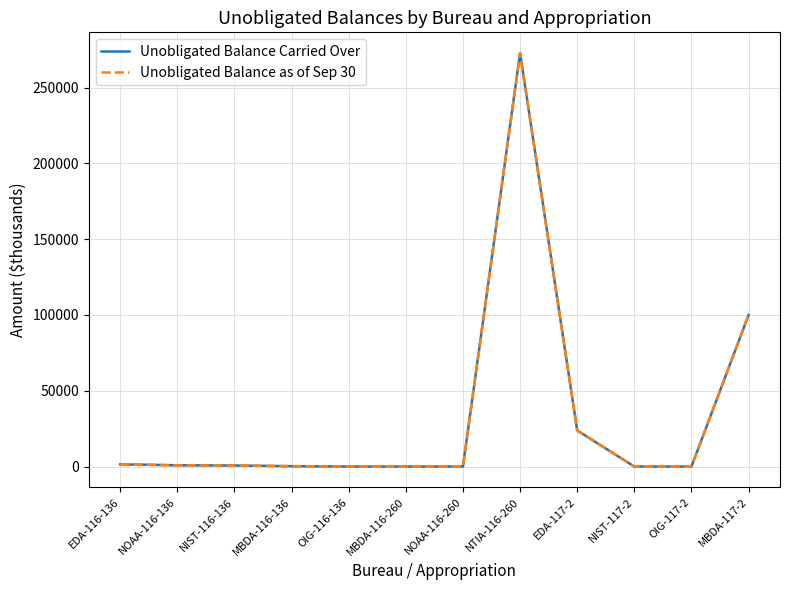

What is the approximate value of Unobligated Balance Carried Over at MBDA-116-136, to the nearest 50?

250